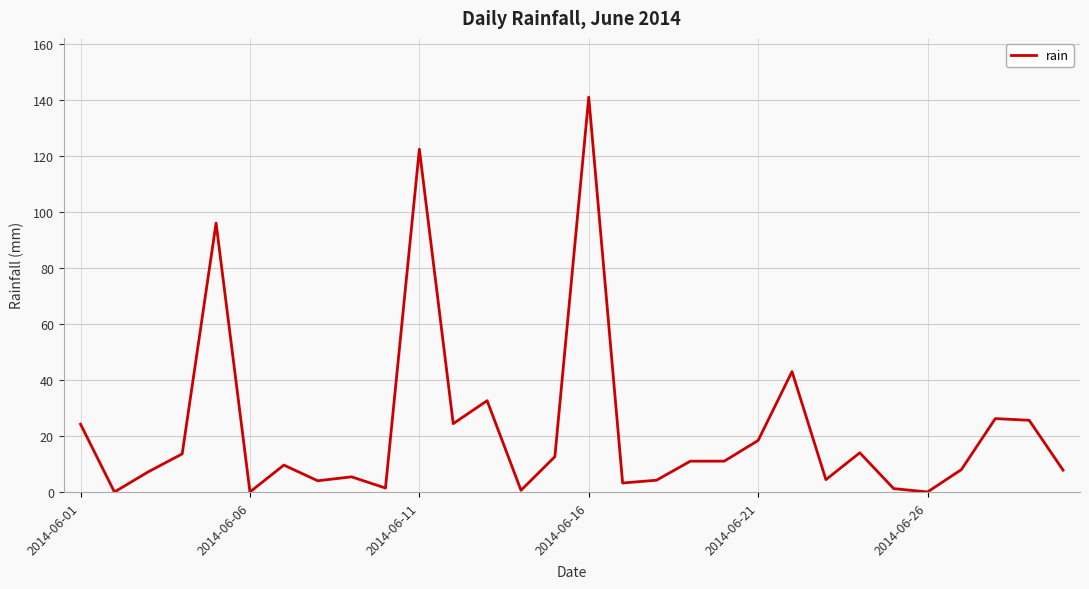

What is the maximum value shown in the chart?

141.0